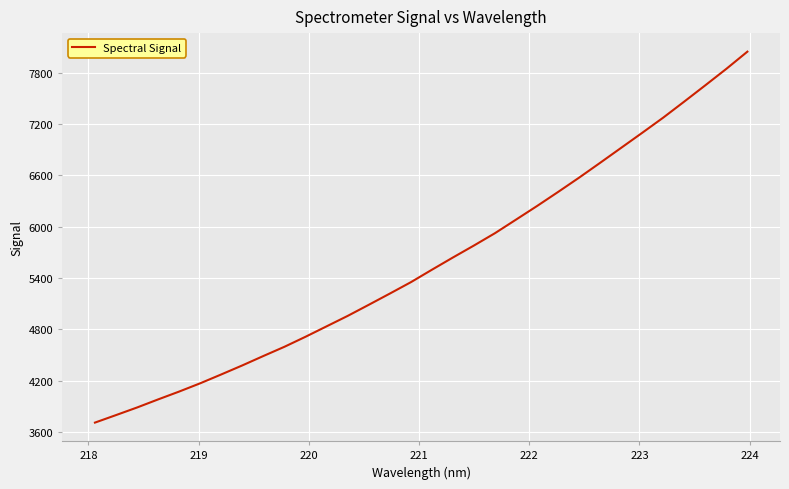

What is the minimum value shown in the chart?

3707.6